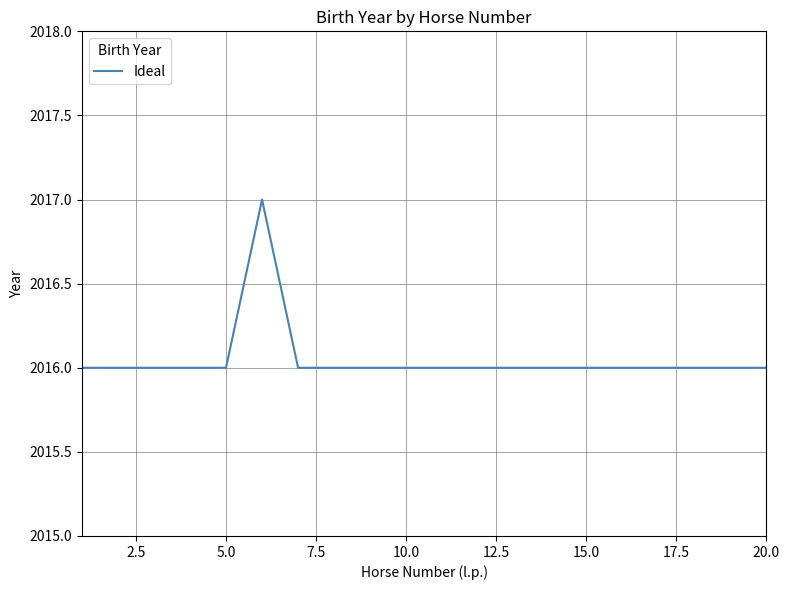

What is the smallest value displayed?

2016